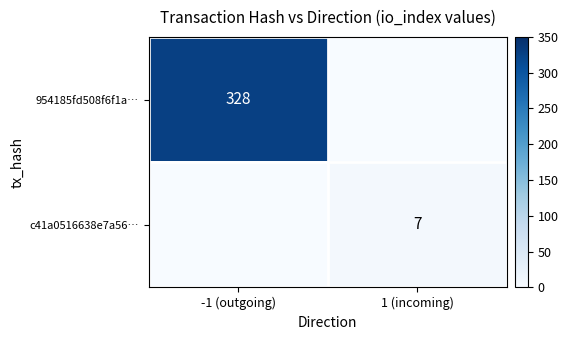

The value of c41a0516638e7a56… at 1 (incoming) is 7. True or false?

True